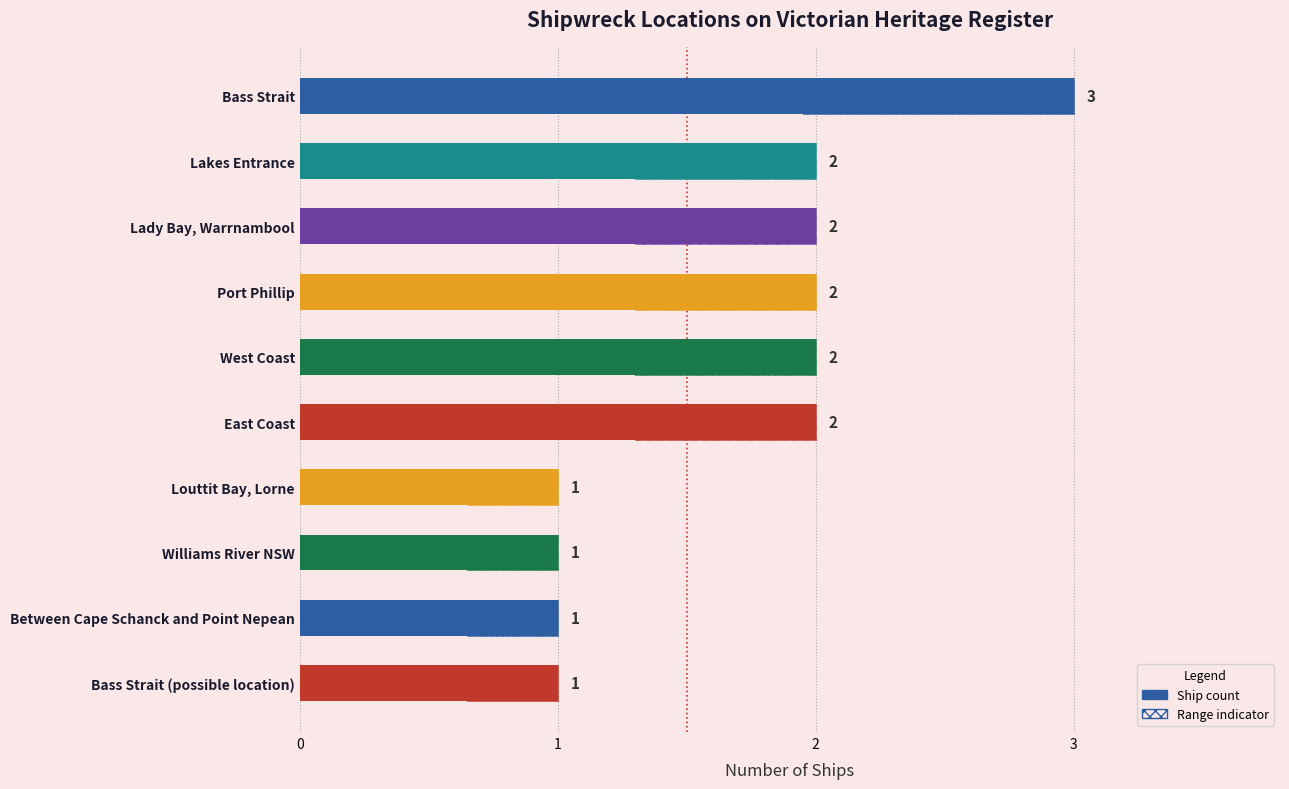

True or false: the data shows 0 at Williams River NSW.

False